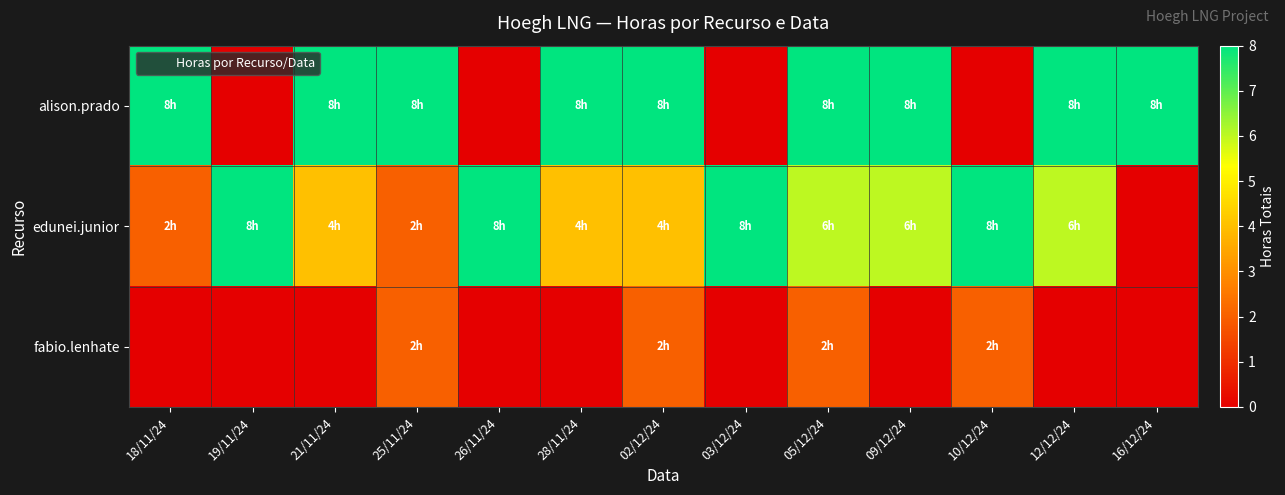

Reading left to right, extract all data points from this chart.

alison.prado: 18/11/24=8	19/11/24=0	21/11/24=8	25/11/24=8	26/11/24=0	28/11/24=8	02/12/24=8	03/12/24=0	05/12/24=8	09/12/24=8	10/12/24=0	12/12/24=8	16/12/24=8
edunei.junior: 18/11/24=2	19/11/24=8	21/11/24=4	25/11/24=2	26/11/24=8	28/11/24=4	02/12/24=4	03/12/24=8	05/12/24=6	09/12/24=6	10/12/24=8	12/12/24=6	16/12/24=0
fabio.lenhate: 18/11/24=0	19/11/24=0	21/11/24=0	25/11/24=2	26/11/24=0	28/11/24=0	02/12/24=2	03/12/24=0	05/12/24=2	09/12/24=0	10/12/24=2	12/12/24=0	16/12/24=0